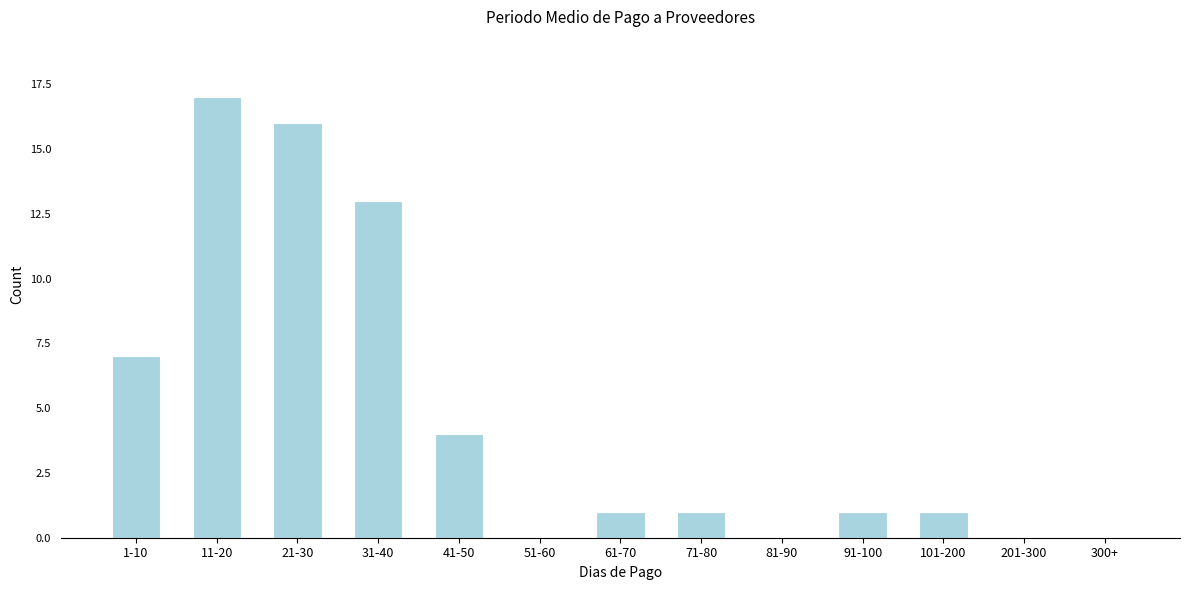

Reading left to right, list all the values displayed in this chart.

1-10=7	11-20=17	21-30=16	31-40=13	41-50=4	51-60=0	61-70=1	71-80=1	81-90=0	91-100=1	101-200=1	201-300=0	300+=0